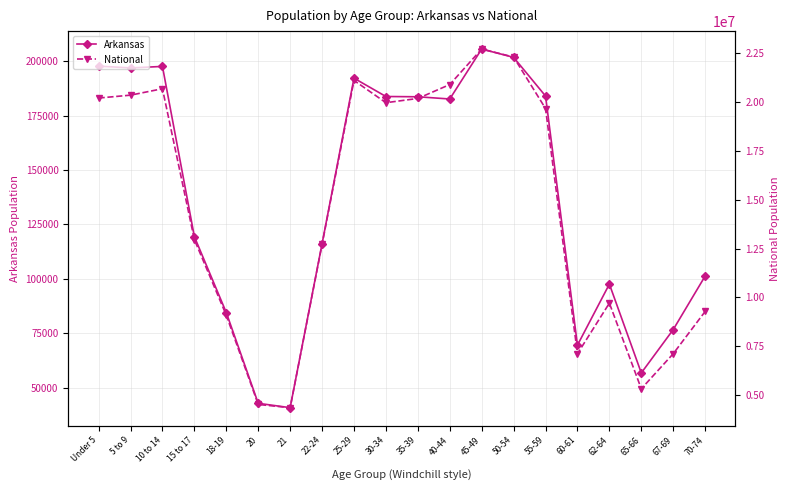

Reading left to right, what are all the values shown in this chart?

Arkansas: Under 5=197689	5 to 9=196877	10 to 14=197559	15 to 17=119350	18-19=84455	20=42770	21=40770	22-24=116110	25-29=192153	30-34=183739	35-39=183614	40-44=182594	45-49=205544	50-54=201722	55-59=183960	60-61=69489	62-64=97542	65-66=56719	67-69=76648	70-74=101235
National: Under 5=20201362	5 to 9=20348657	10 to 14=20677194	15 to 17=12954254	18-19=9086089	20=4519129	21=4354294	22-24=12712576	25-29=21101849	30-34=19962099	35-39=20179642	40-44=20890964	45-49=22708591	50-54=22298125	55-59=19664805	60-61=7113727	62-64=9704197	65-66=5319902	67-69=7115361	70-74=9278166